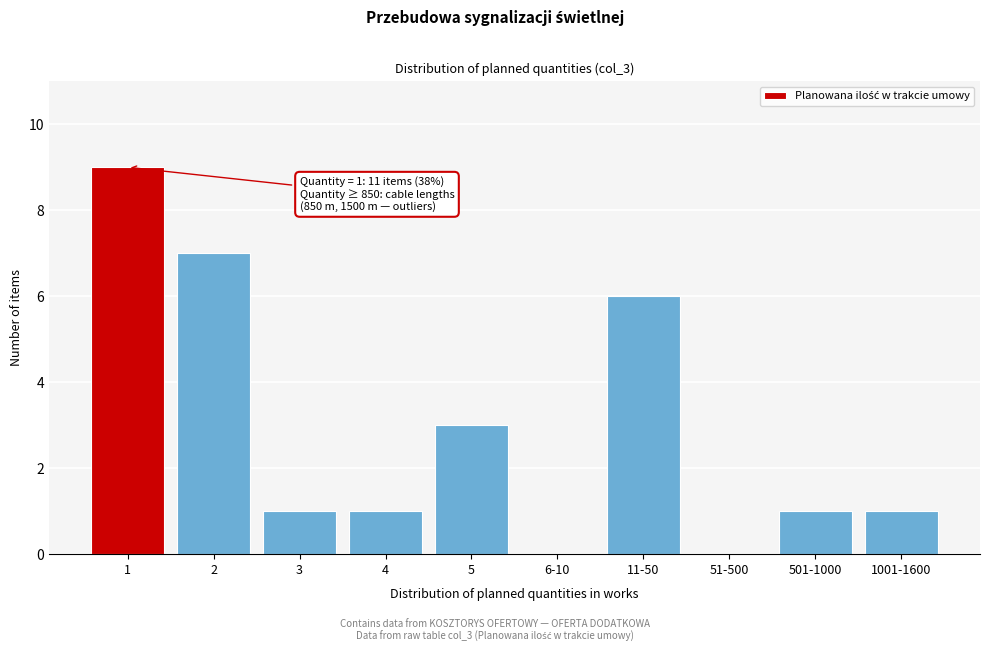

Reading left to right, extract all data points from this chart.

1=9	2=7	3=1	4=1	5=3	6-10=0	11-50=6	51-500=0	501-1000=1	1001-1600=1